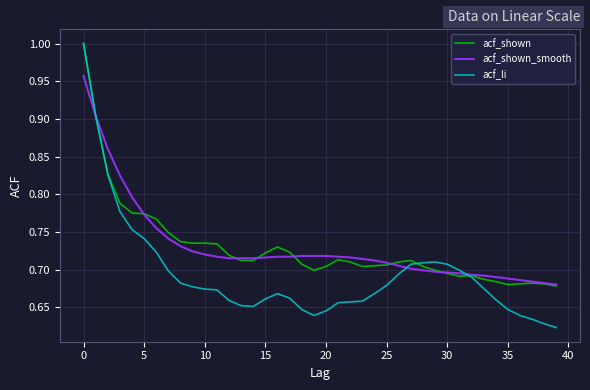

Which series has the widest spread of values?

acf_li